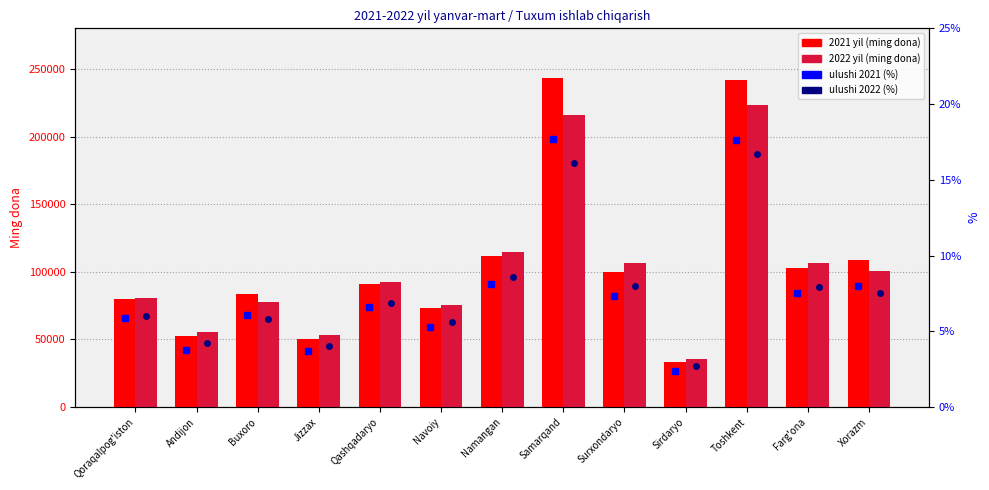

What is the difference between the second highest and minimum values in the 2022 yil (ming dona) series?

180251.0